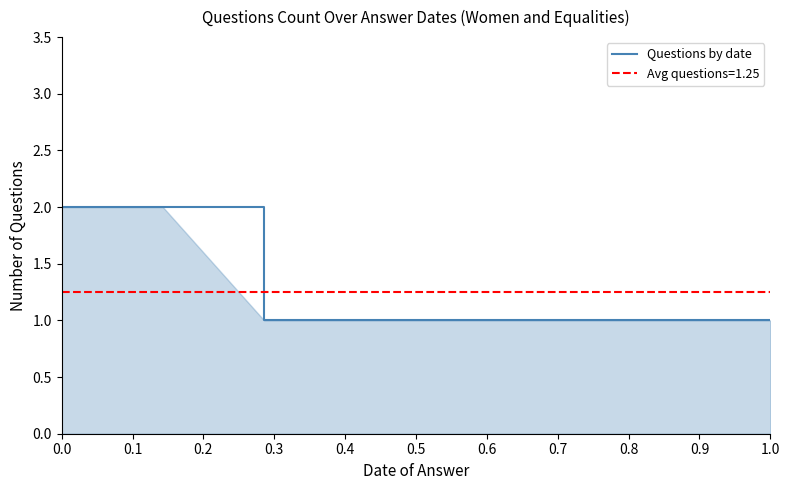

Count the values in the range 1 to 2.

8